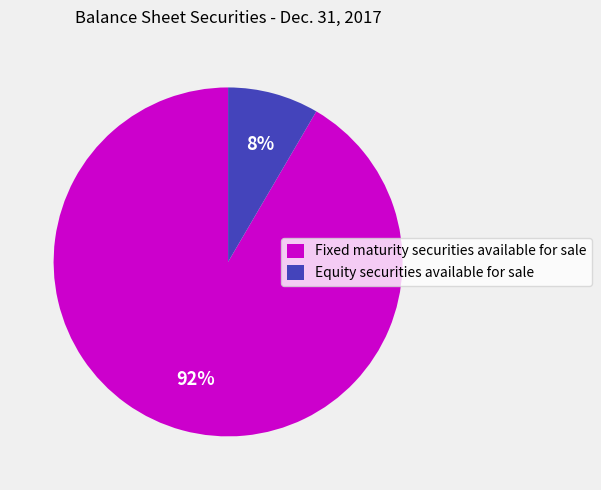

To the nearest percent, what is the combined percentage of Fixed maturity securities available for sale and Equity securities available for sale?

100%